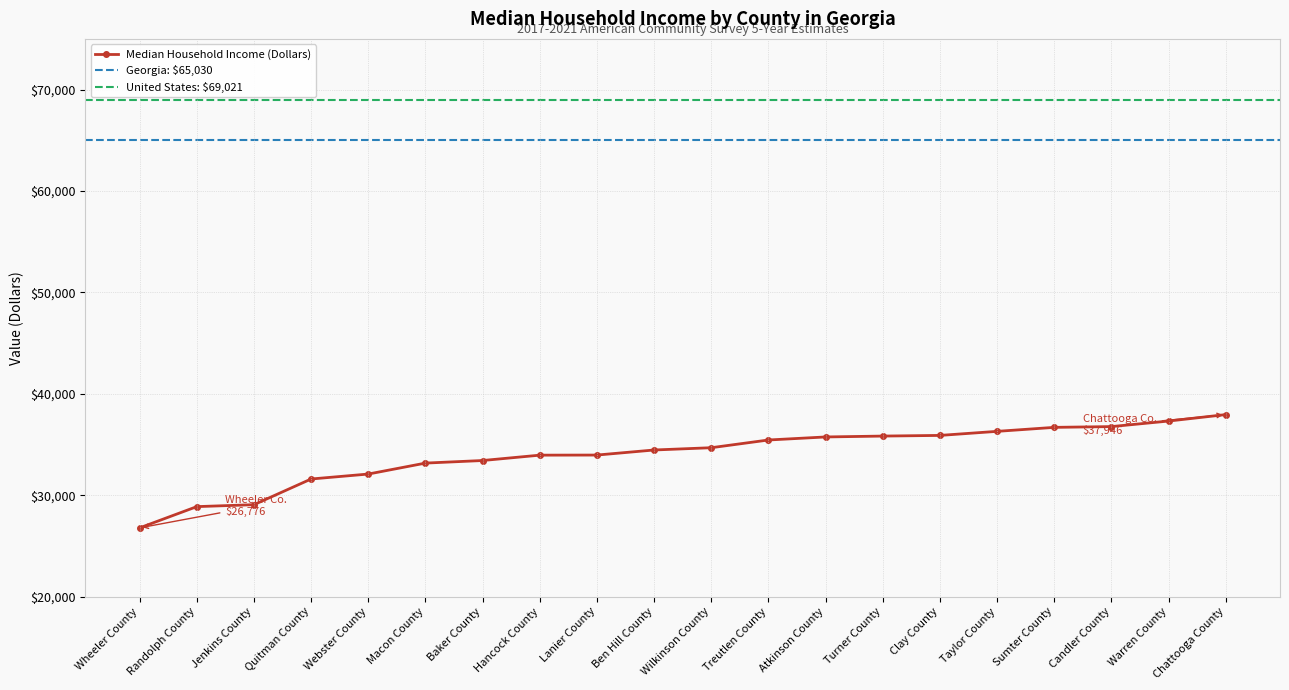

The chart shows a value of 29061 at Jenkins County. True or false?

True